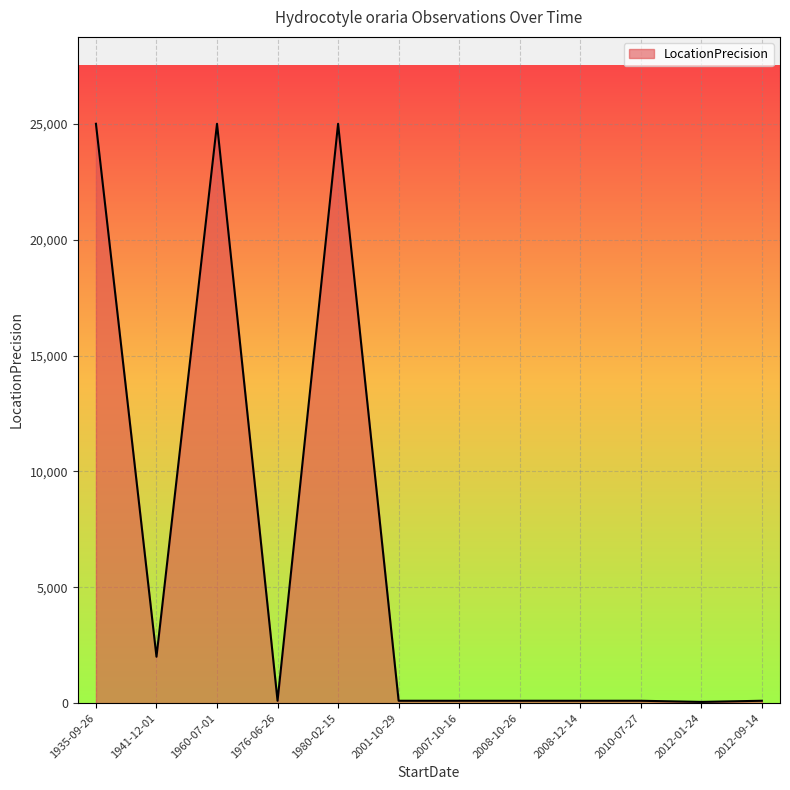

What is the difference between the maximum and minimum values?

24950